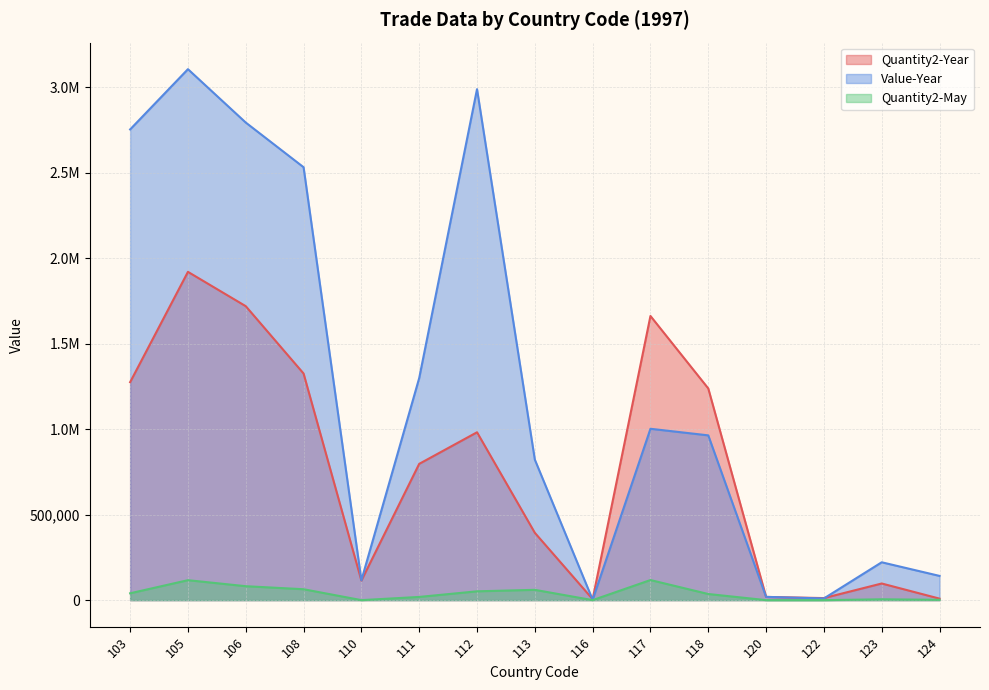

How many values in the Value-Year series exceed 964200?

7